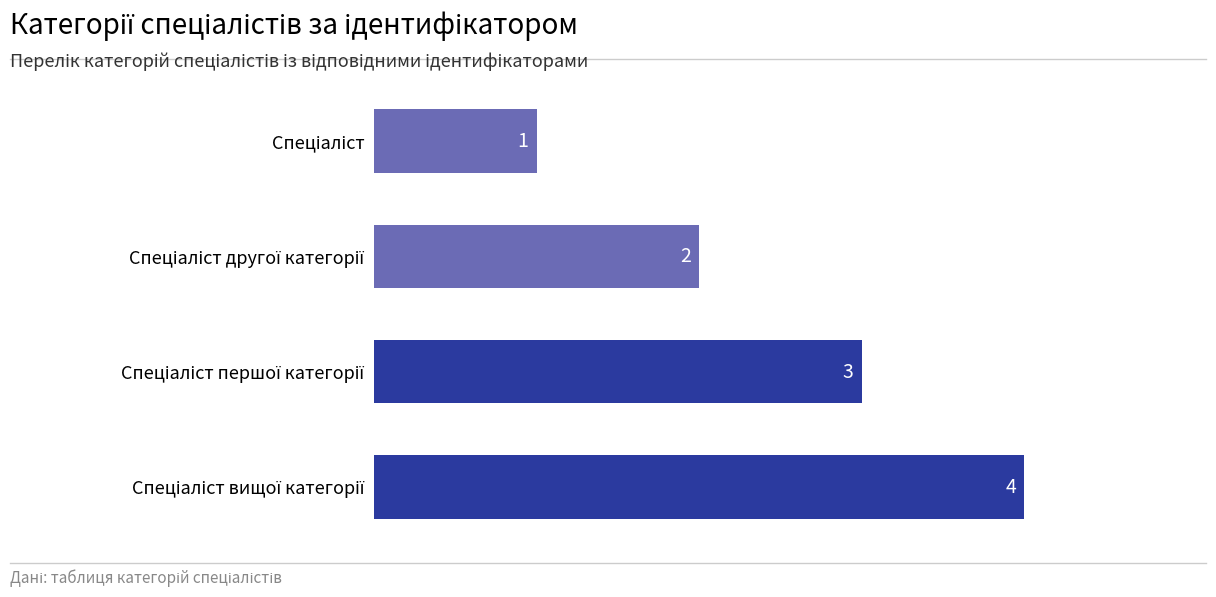

What is the difference between the maximum and minimum values?

3